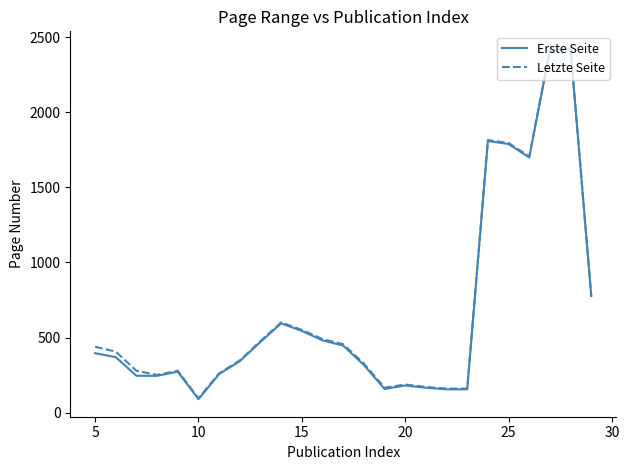

Which series has the largest range (max minus min)?

Erste Seite